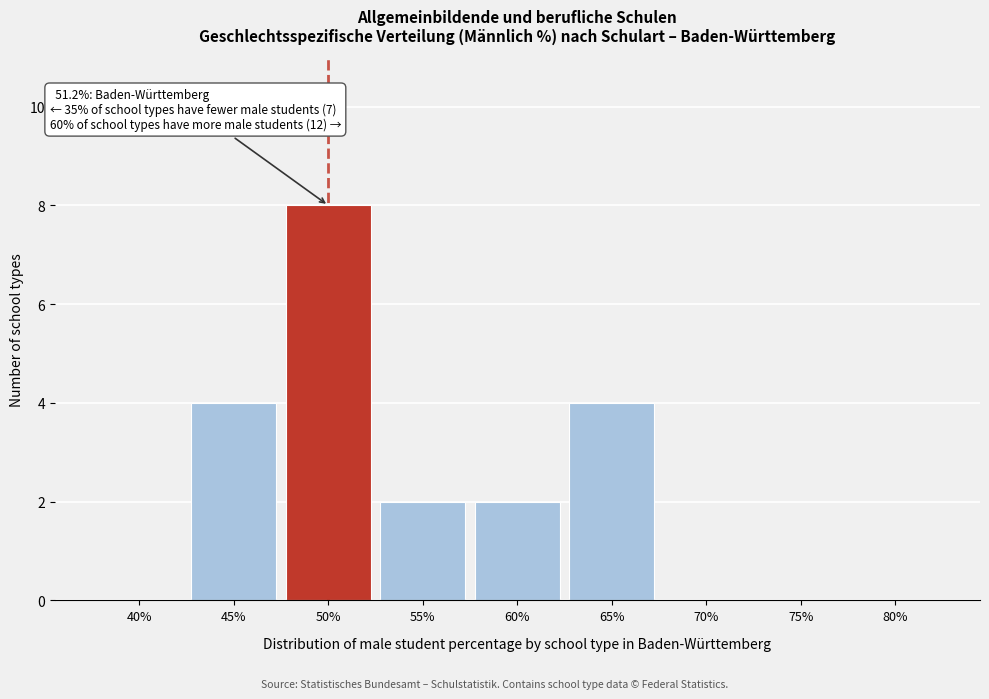

Reading left to right, transcribe all the data shown in this chart.

40%=0	45%=4	50%=8	55%=2	60%=2	65%=4	70%=0	75%=0	80%=0